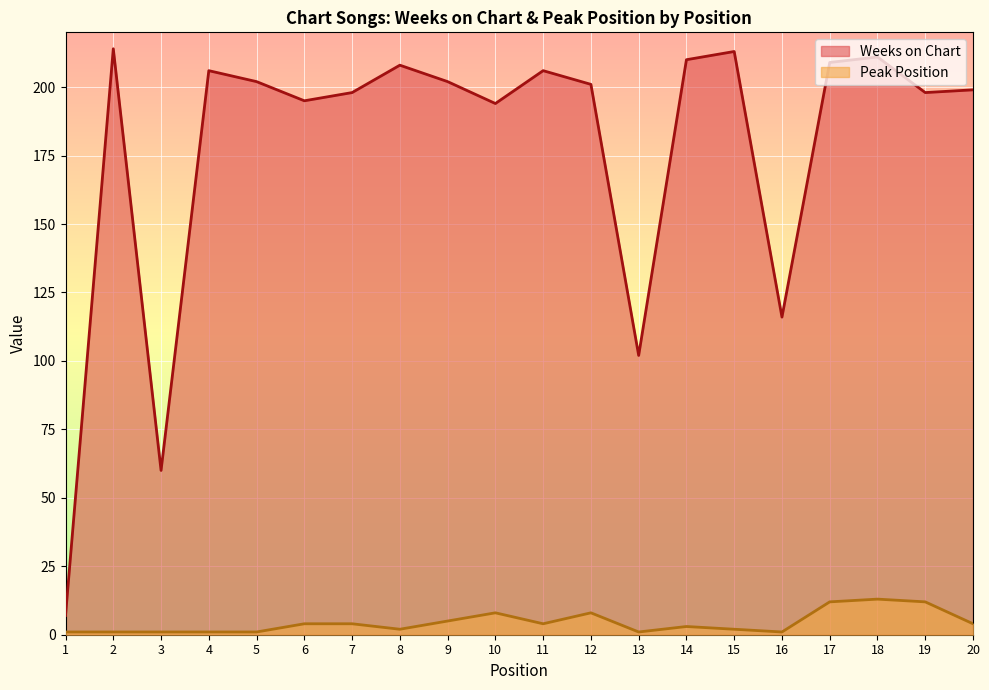

Reading left to right, what are all the values shown in this chart?

Weeks on Chart: 7	214	60	206	202	195	198	208	202	194	206	201	102	210	213	116	209	211	198	199
Peak Position: 1	1	1	1	1	4	4	2	5	8	4	8	1	3	2	1	12	13	12	4